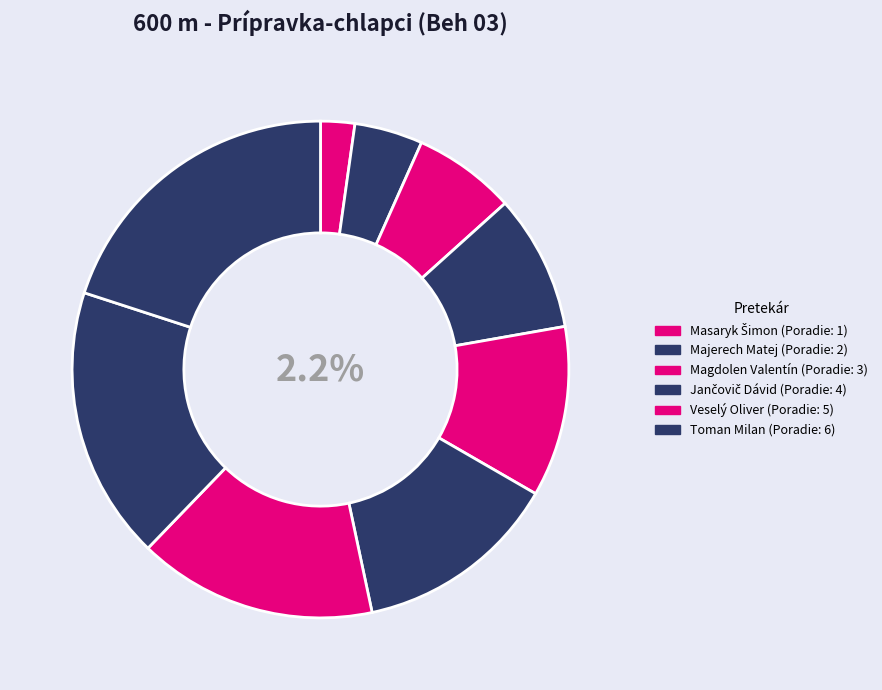

Approximately how many times larger is the value at Majerech Matej compared to Magdolen Valentín?

0.7